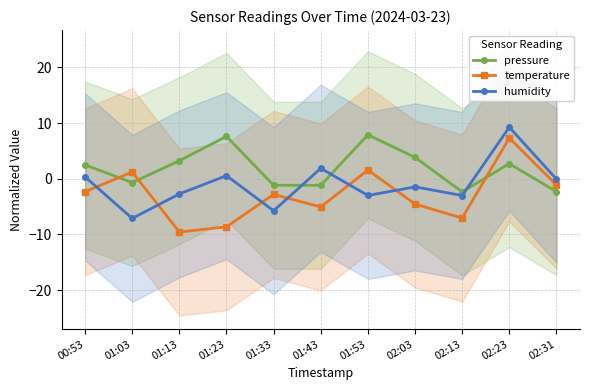

Reading left to right, list all the values displayed in this chart.

pressure: 00:53=2.5	01:03=-0.7	01:13=3.2	01:23=7.6	01:33=-1.2	01:43=-1.2	01:53=7.9	02:03=3.8	02:13=-2.3	02:23=2.7	02:31=-2.3
temperature: 00:53=-2.3	01:03=1.2	01:13=-9.6	01:23=-8.6	01:33=-2.8	01:43=-5.1	01:53=1.6	02:03=-4.5	02:13=-7.1	02:23=7.3	02:31=-1.1
humidity: 00:53=0.3	01:03=-7.1	01:13=-2.7	01:23=0.6	01:33=-5.8	01:43=1.9	01:53=-3.0	02:03=-1.5	02:13=-3.0	02:23=9.3	02:31=-0.1